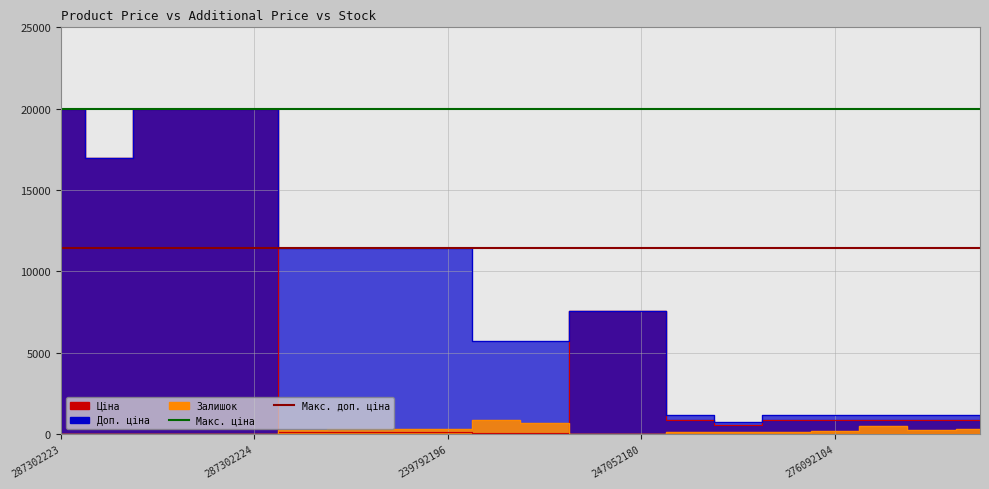

Reading left to right, list all the values displayed in this chart.

Ціна: 287302223=19964.2	287292222=16976.3	287302226=19964.2	287302225=19964.2	287302224=19964.2	247132181=114.1	247132180=114.1	239792197=114.1	239792196=114.1	239752197=57.0	239752196=57.0	247052181=7596.5	247052180=7596.5	276092108=848.4	276092107=551.5	276092105=848.4	276092104=848.4	276092103=848.4	276092035=848.4	276092109=848.4
Доп. ціна: 287302223=19964.2	287292222=16976.3	287302226=19964.2	287302225=19964.2	287302224=19964.2	247132181=11410.0	247132180=11410.0	239792197=11410.0	239792196=11410.0	239752197=5705.0	239752196=5705.0	247052181=7596.5	247052180=7596.5	276092108=1149.7	276092107=747.0	276092105=1149.7	276092104=1149.7	276092103=1149.7	276092035=1149.7	276092109=1149.7
Залишок: 287302223=7.0	287292222=5.0	287302226=0.0	287302225=0.0	287302224=3.0	247132181=260.0	247132180=290.0	239792197=289.0	239792196=290.0	239752197=845.0	239752196=683.0	247052181=20.0	247052180=21.0	276092108=145.0	276092107=107.0	276092105=151.0	276092104=167.0	276092103=500.0	276092035=269.0	276092109=323.0